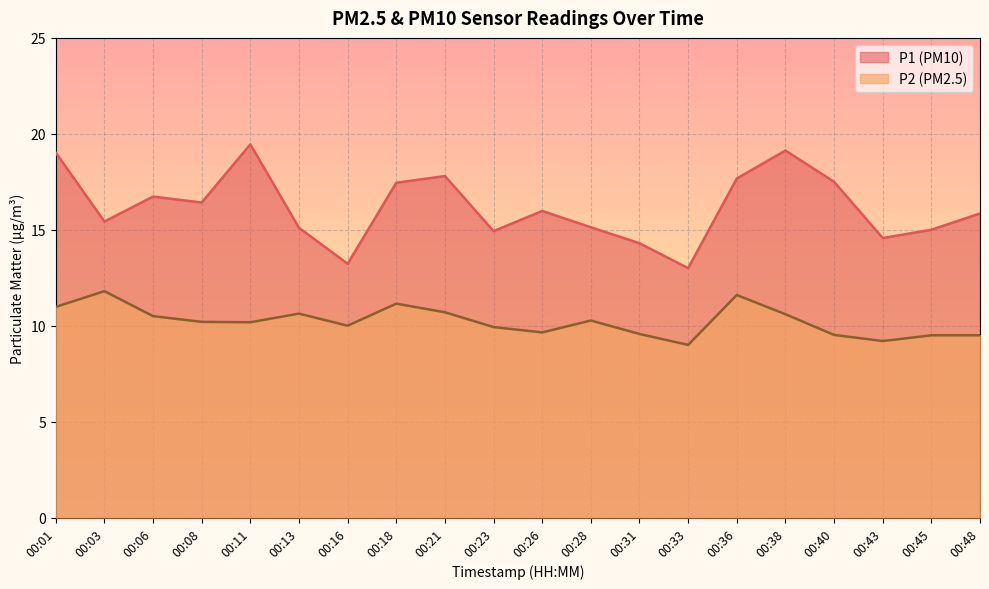

True or false: P1 and P2 intersect in this chart.

False